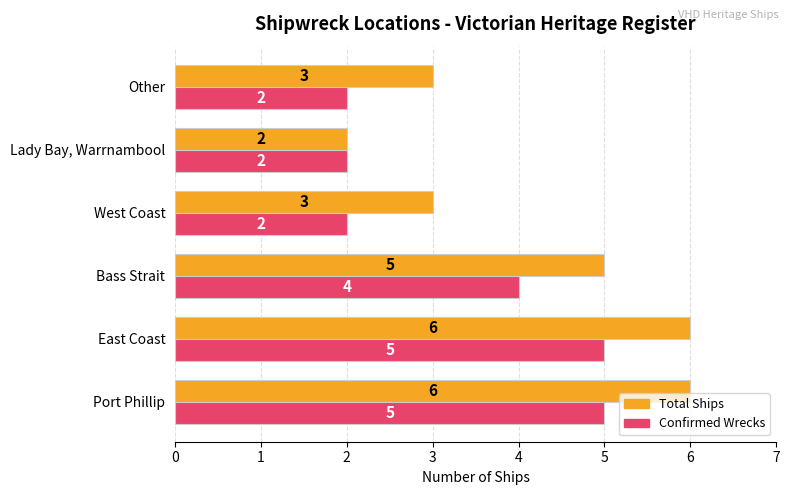

The Confirmed Wrecks series shows 5 at East Coast. True or false?

True